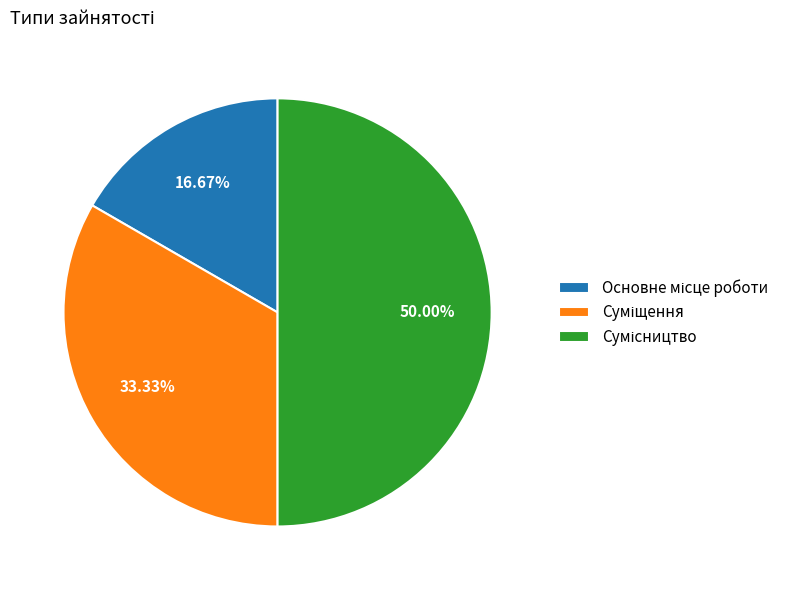

What percentage is the Сумісництво slice, to the nearest percent?

50%